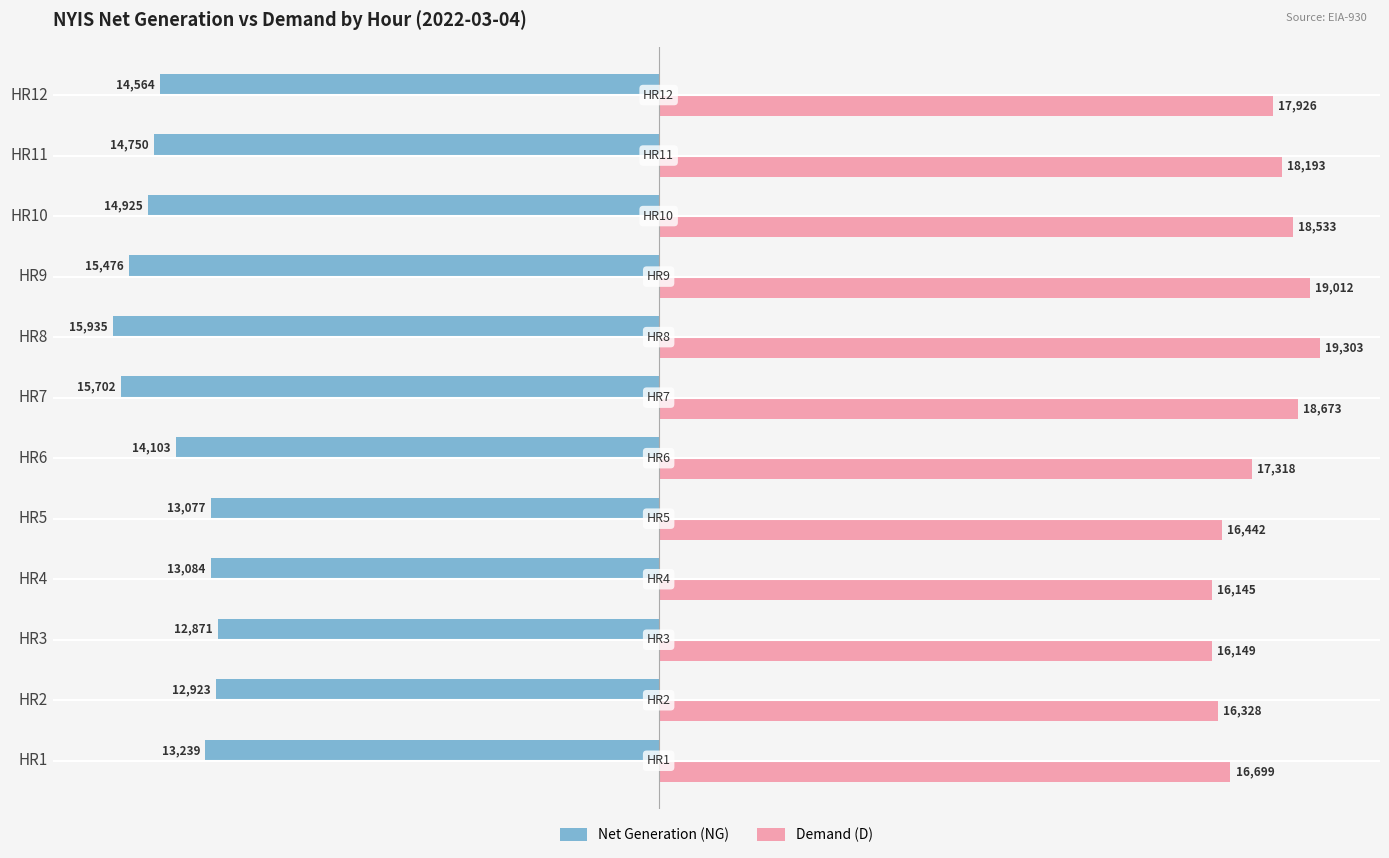

Rank the series at HR11 from highest to lowest value.

Demand (D), Net Generation (NG)